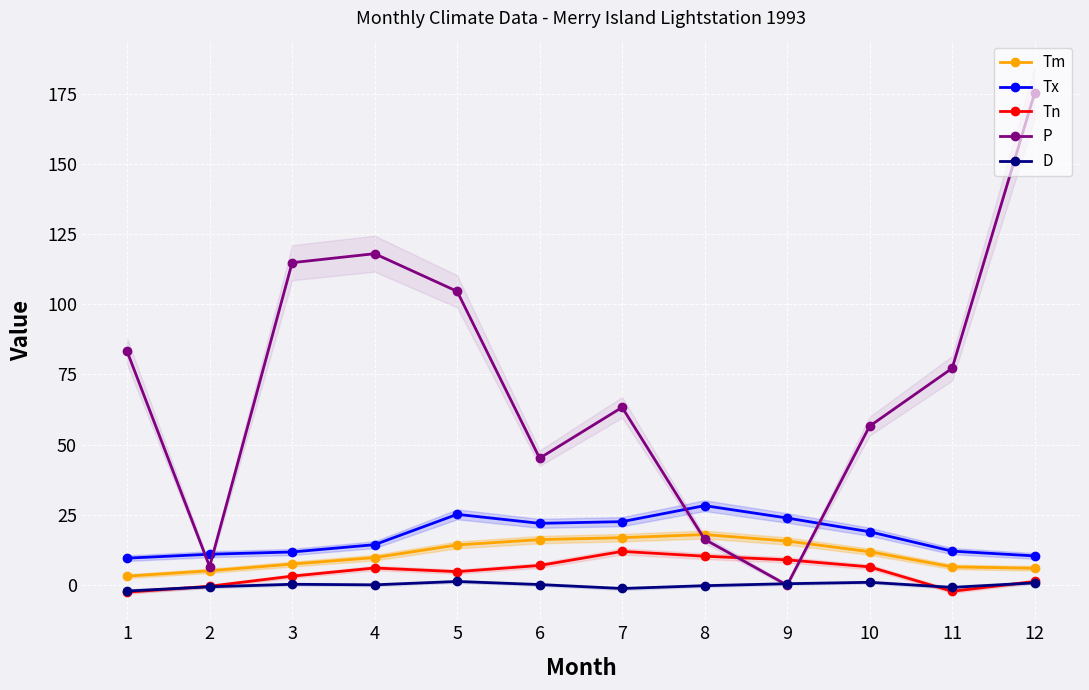

How many interior local valleys does the D series have?

3